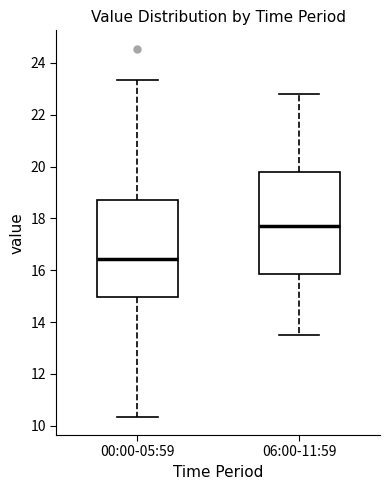

Reading left to right, read every box against the y-axis: the position of its median line, the range the box covers, and the ends of its whiskers. The values are not printed on the chart, so give them approximately, as read against the axis.

00:00-05:59: median 16.4, box 15.0 to 18.8, whiskers 10.4 to 23.4
06:00-11:59: median 17.8, box 15.8 to 19.8, whiskers 13.6 to 22.8